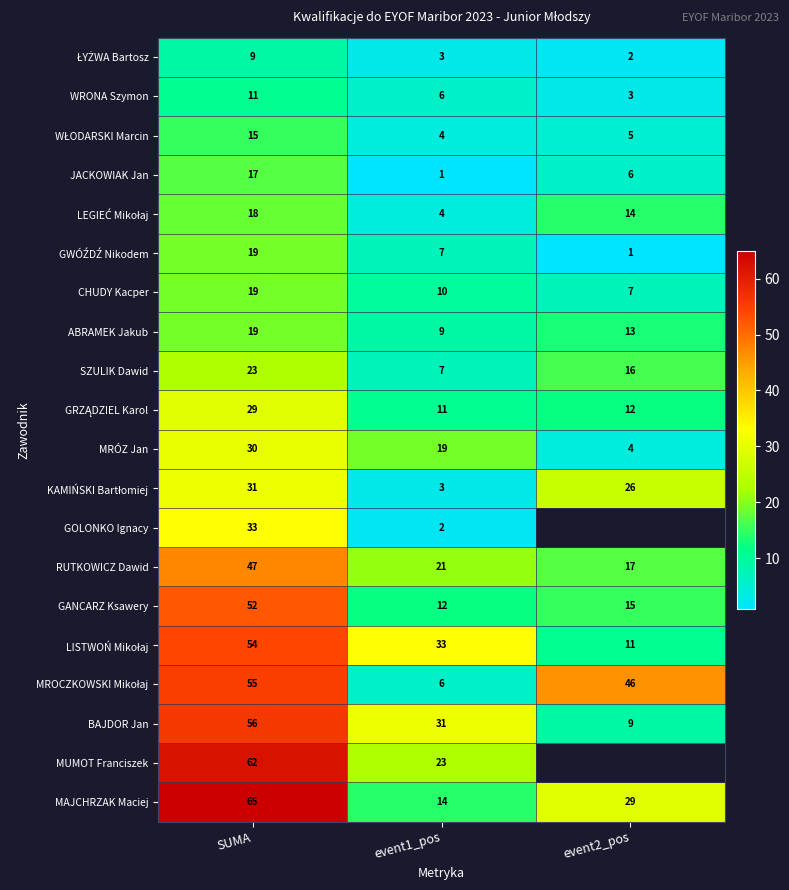

What is the difference between the highest and lowest values at event1_pos?

32